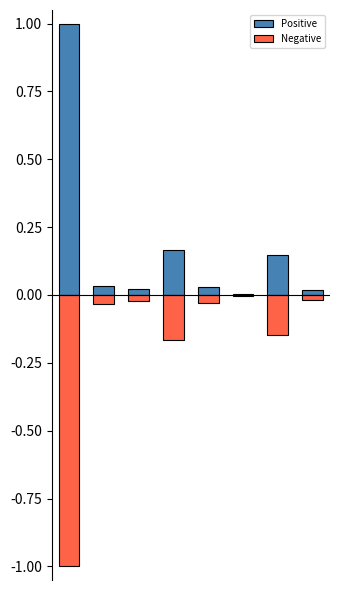

What is the difference between the highest and lowest values at 1?

0.1